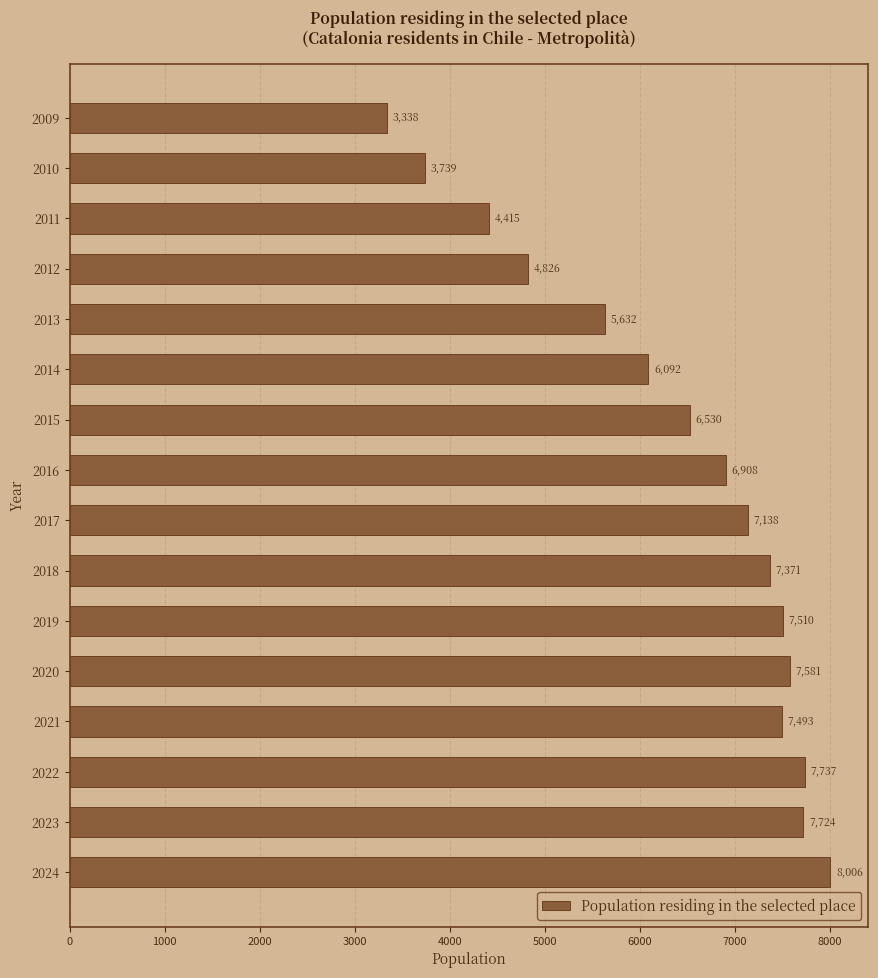

Reading bottom to top, list all the values displayed in this chart.

8006	7724	7737	7493	7581	7510	7371	7138	6908	6530	6092	5632	4826	4415	3739	3338